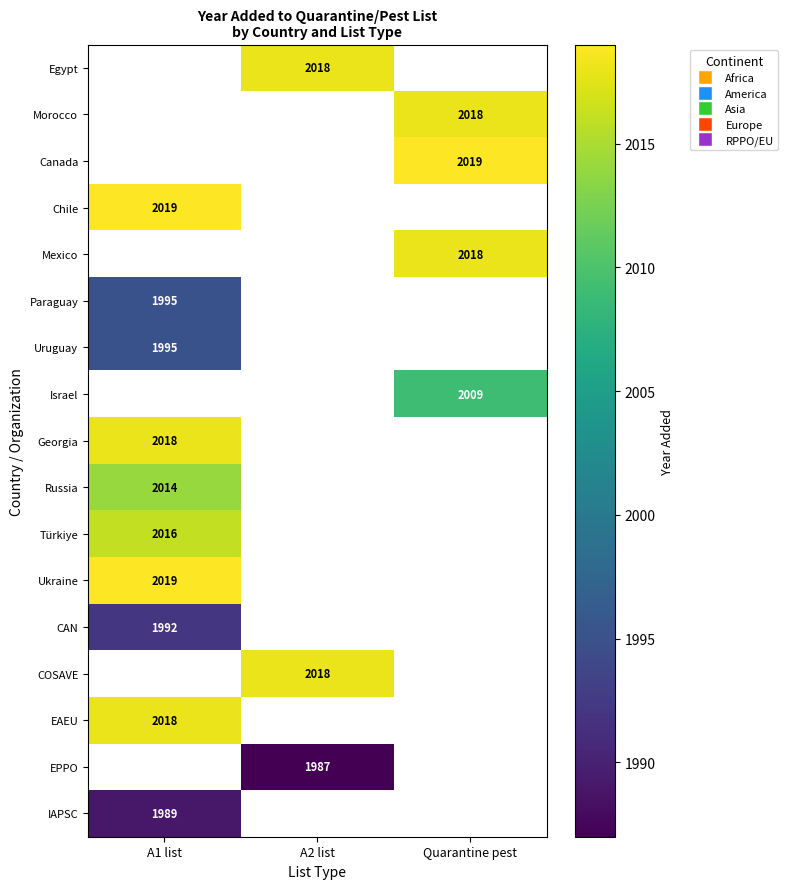

True or false: Chile has a value of 1073 at A1 list.

False